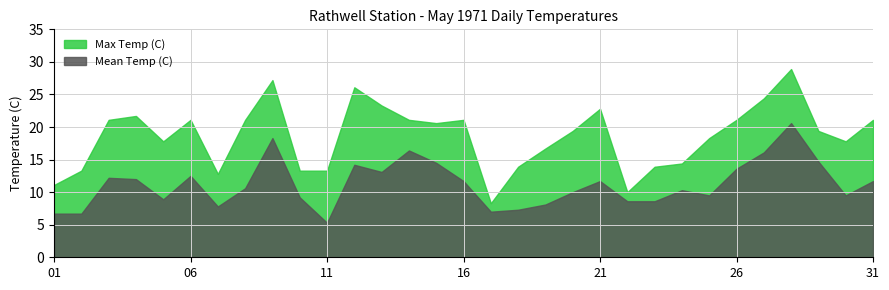

How many values in the Mean Temp (C) series exceed 10?

17